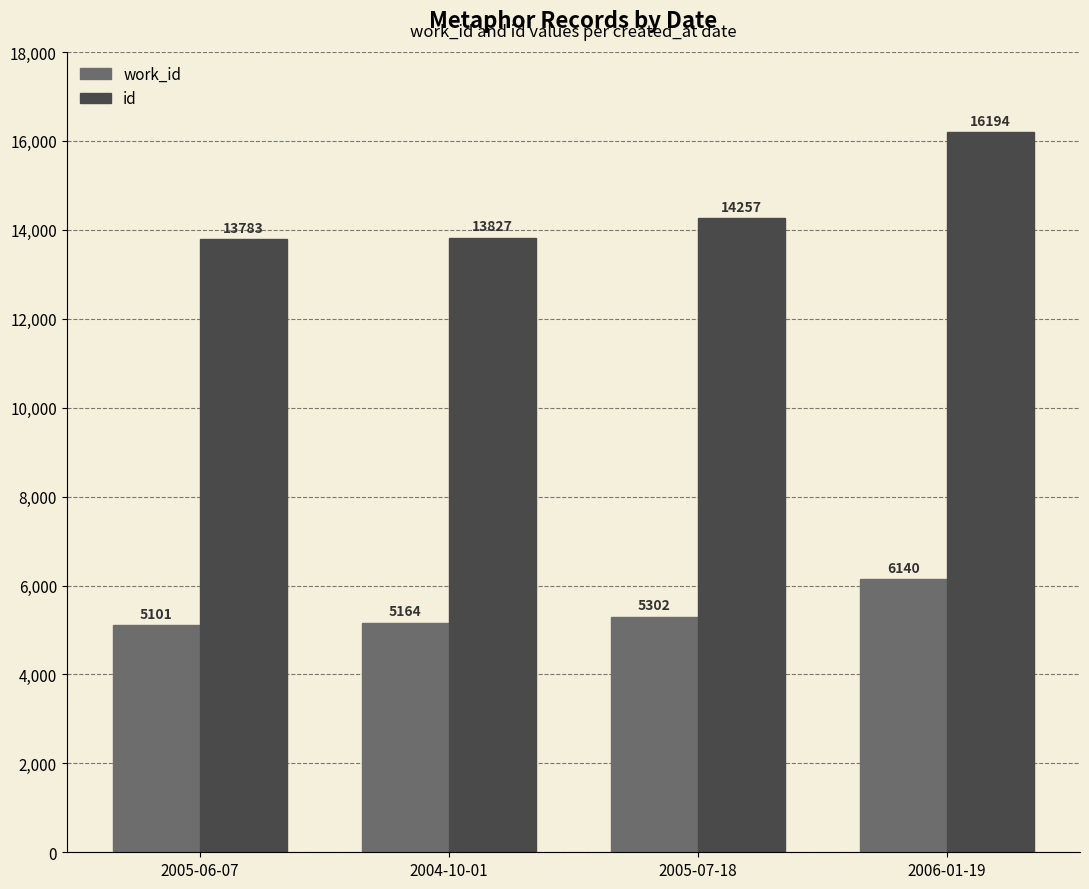

Between 2004-10-01 and 2006-01-19, which series saw the biggest shift?

id